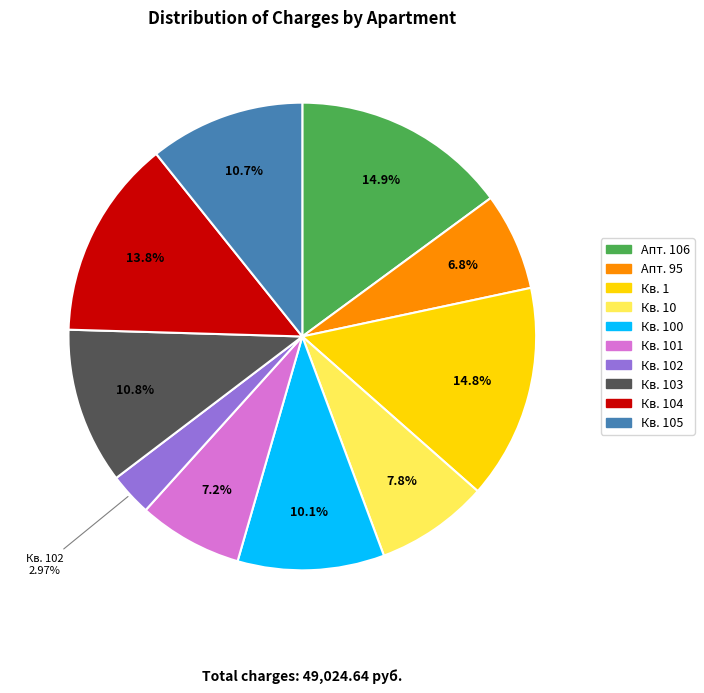

Approximately how many times larger is the value at Кв. 103 compared to Кв. 104?

0.8